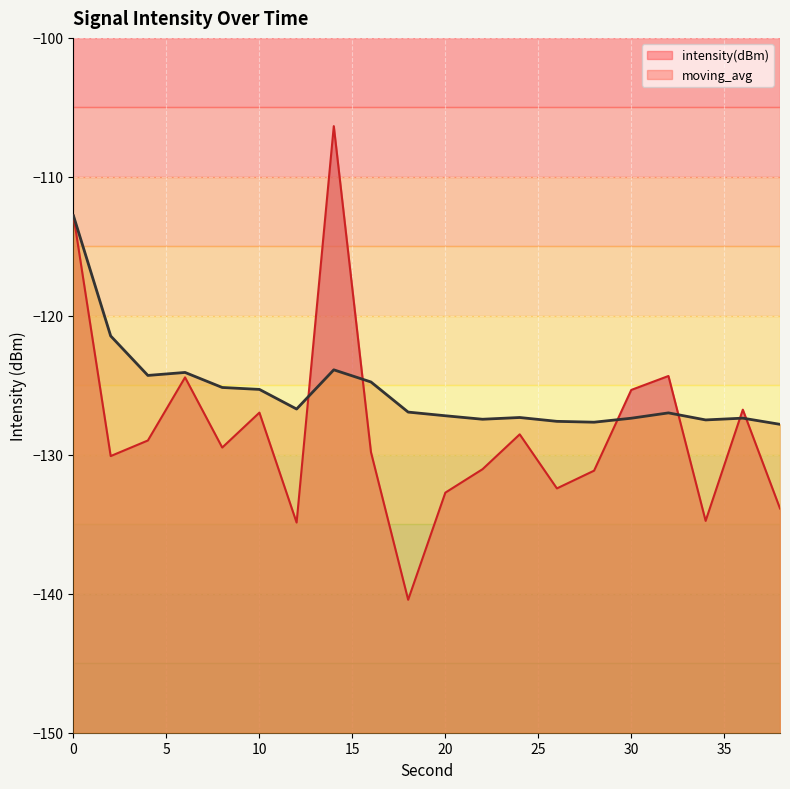

What is the difference between the moving_avg values at 22 and 28?

0.2